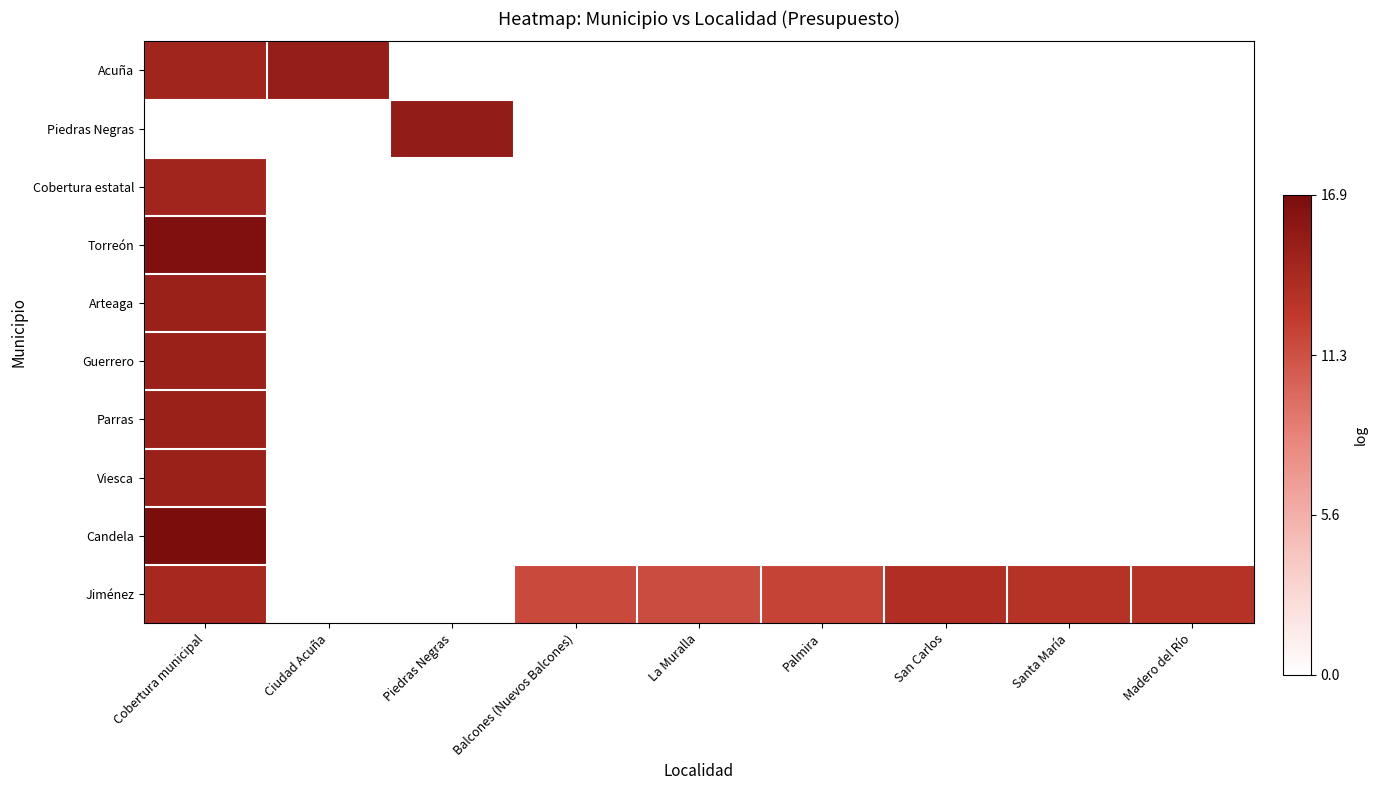

Count the number of data series in this chart.

10